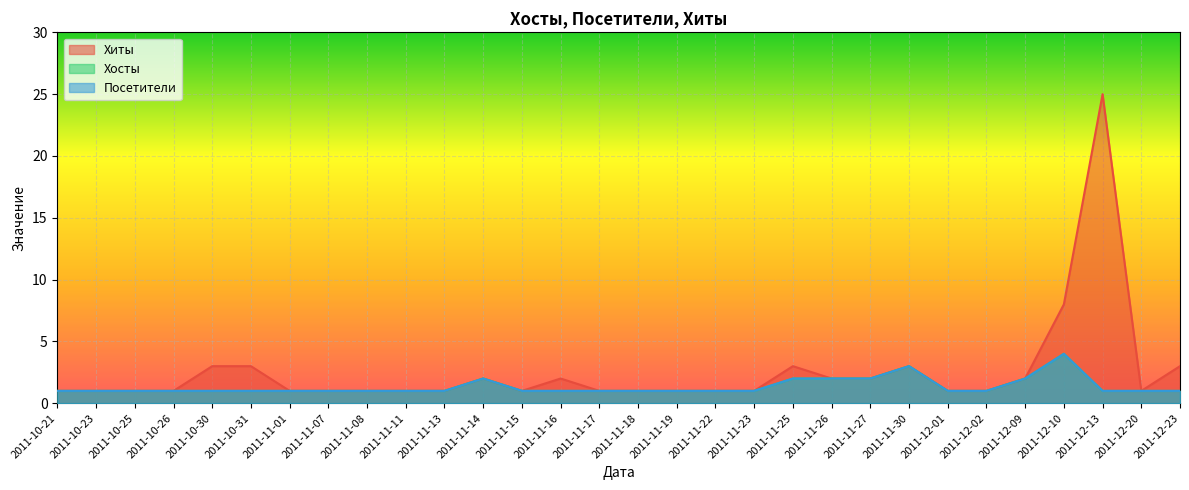

Count the number of categories in the chart.

30